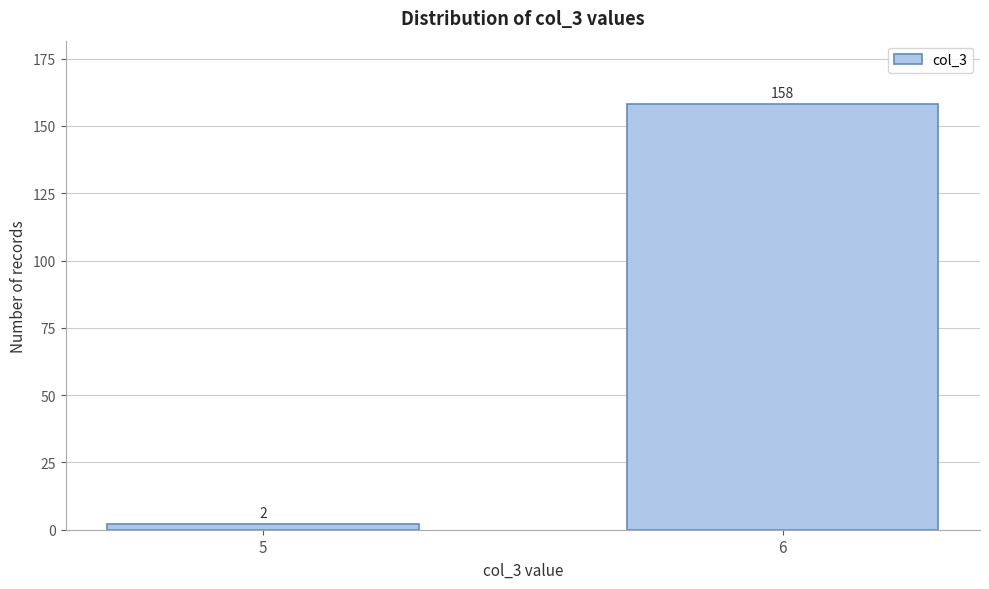

Reading right to left, list all the values displayed in this chart.

6=158	5=2